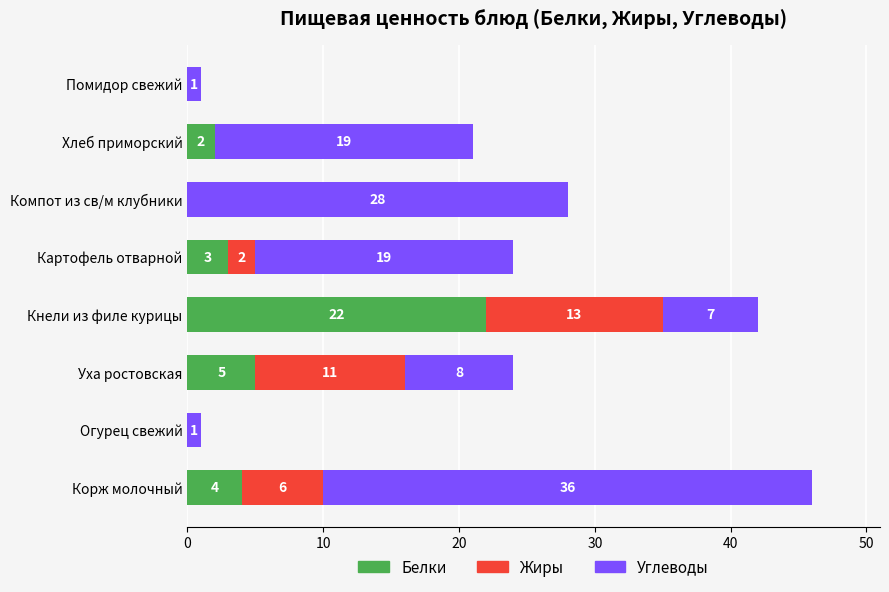

True or false: Белки has a value of 15 at Огурец свежий.

False